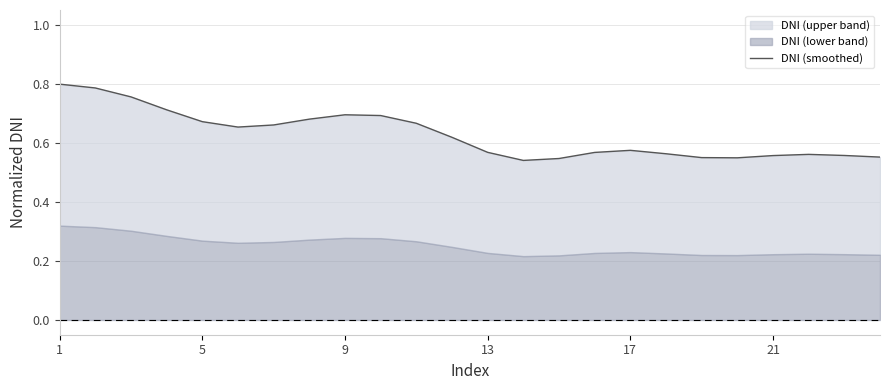

Does the chart have visible grid lines?

Yes